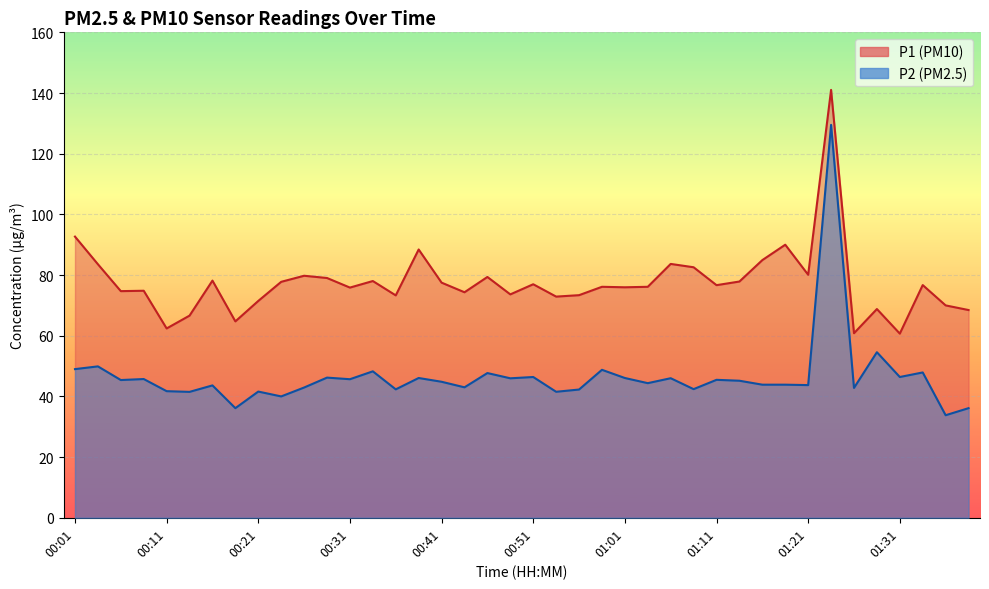

Is it true that P2 equals 45.5 at 01:11?

True